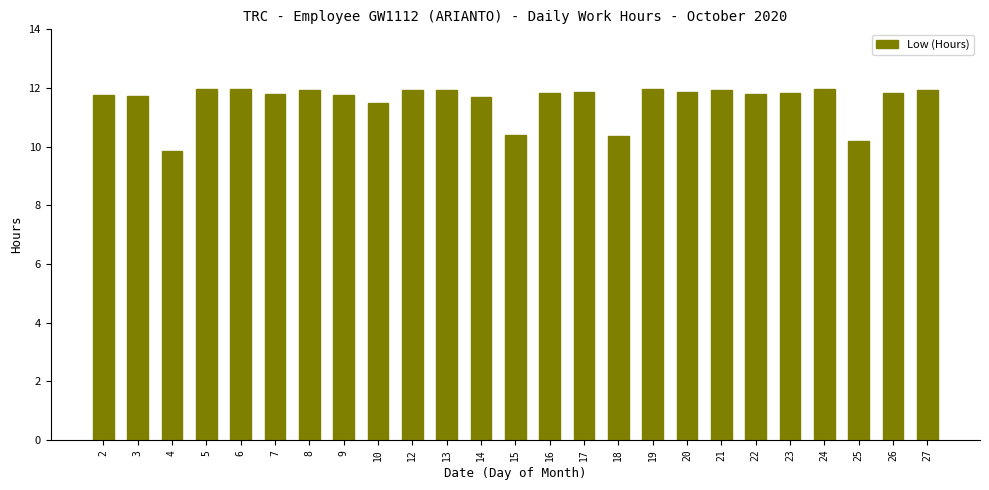

What is the average value?

11.6